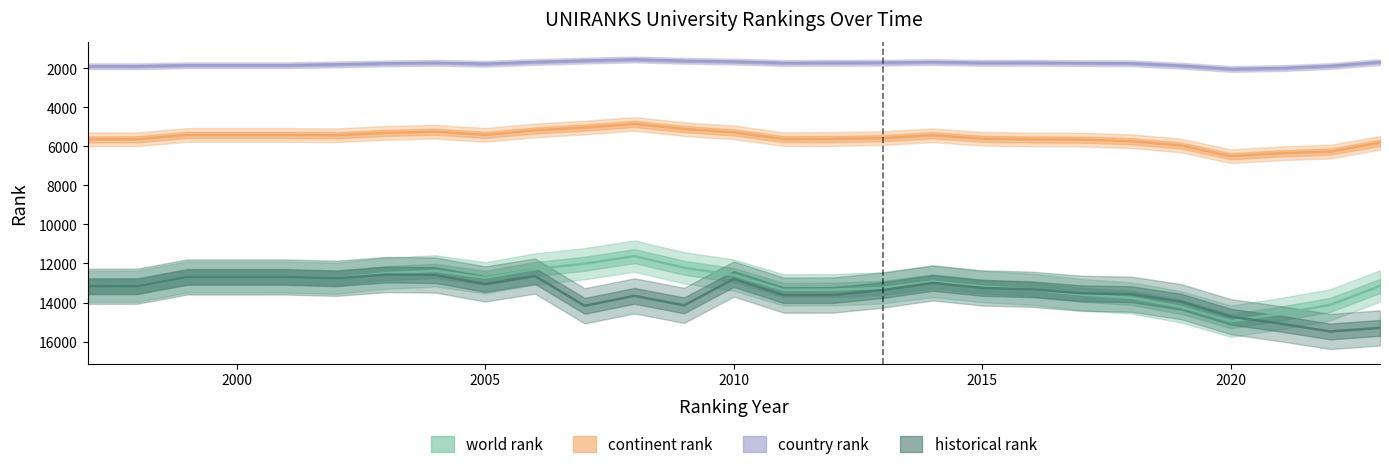

True or false: historical rank has a value of 14350.0 at 2020.

True